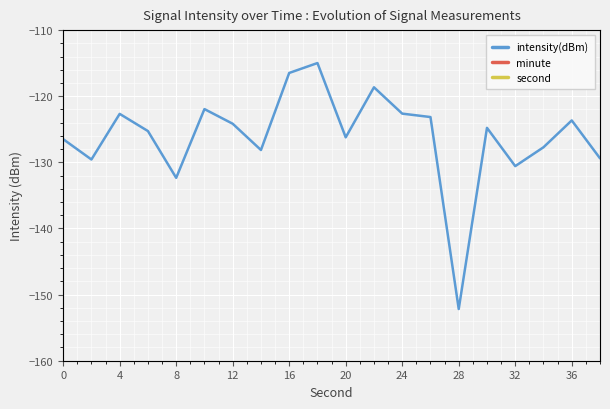

At which category is the sum across all series the highest?

36